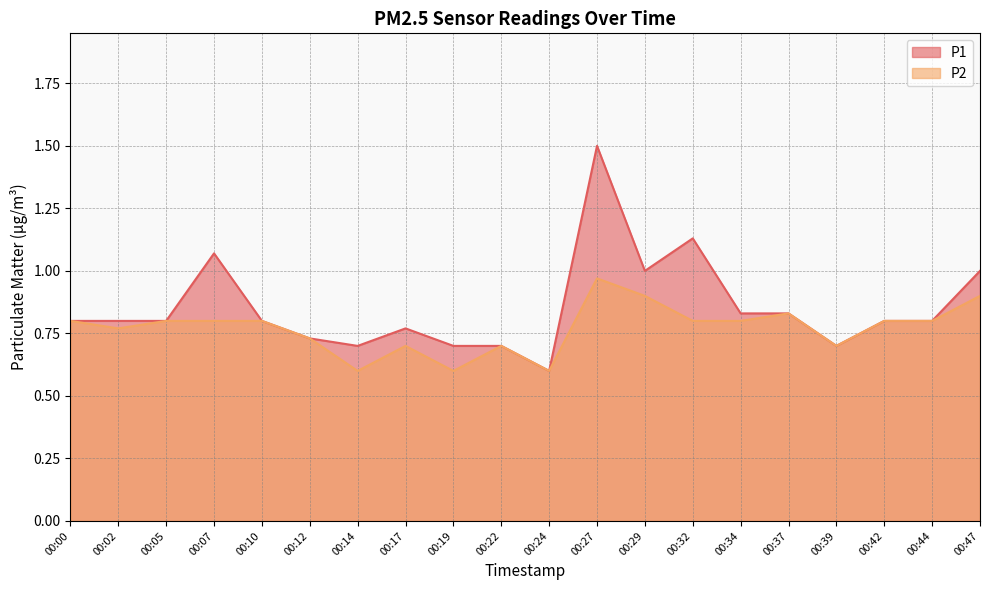

What is the difference between the second highest and minimum values in the P2 series?

0.3